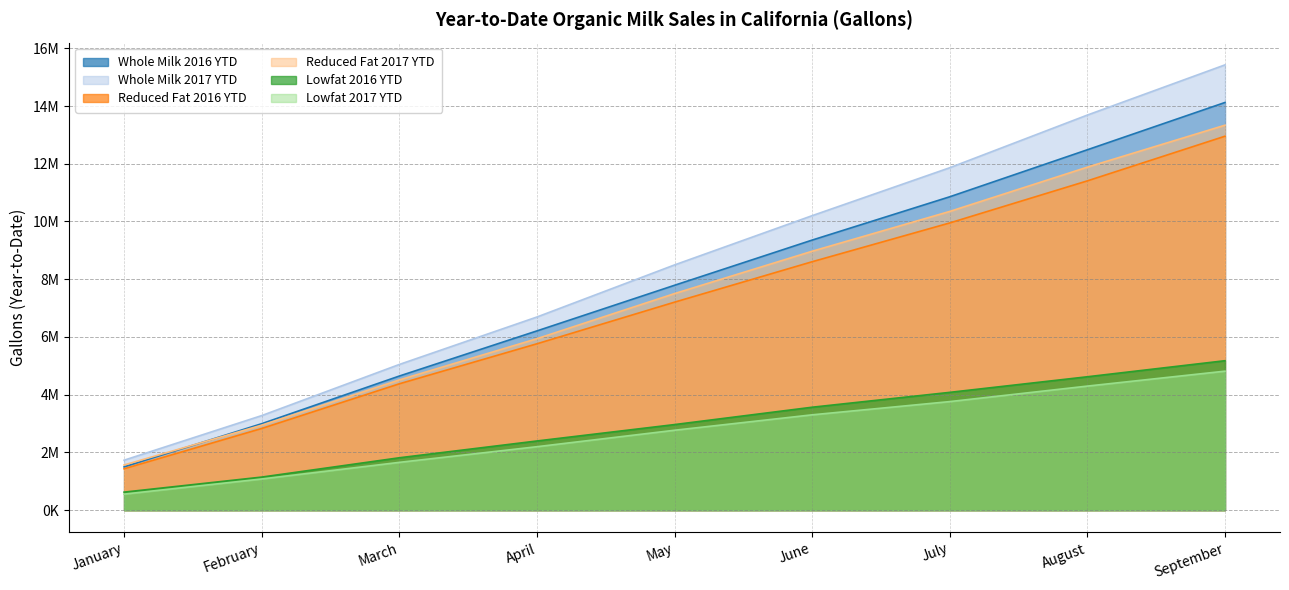

Which series has the widest spread of values?

Whole Milk 2017 YTD